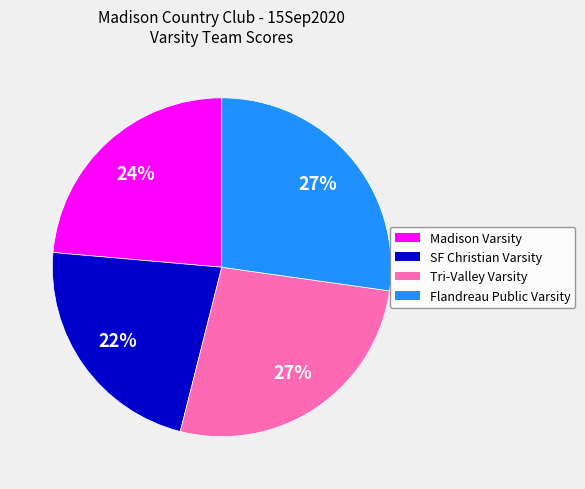

Is it true that Flandreau Public Varsity is 38% of the pie?

False